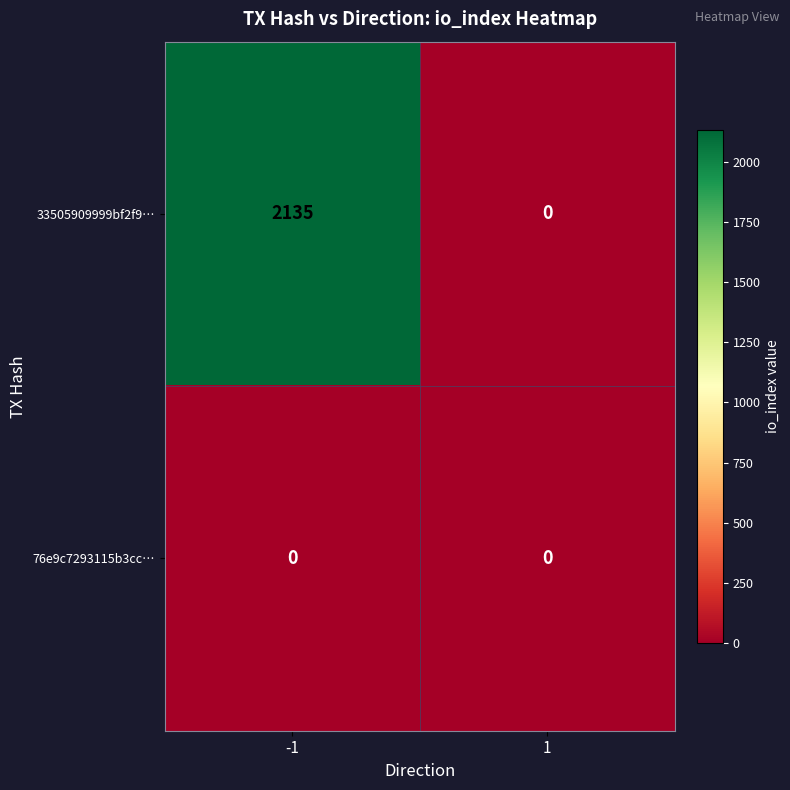

How many series are shown in this chart?

2